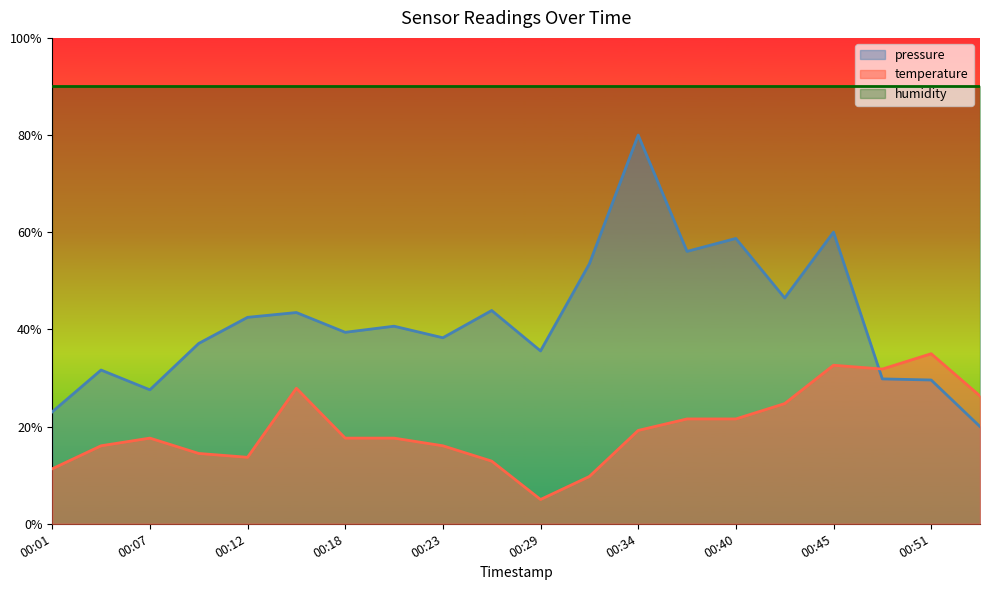

Reading right to left, list all the values displayed in this chart.

pressure: 00:54=20.0	00:51=29.6	00:48=29.8	00:45=60.0	00:43=46.5	00:40=58.7	00:37=56.1	00:34=80.0	00:32=53.5	00:29=35.6	00:26=43.9	00:23=38.3	00:21=40.7	00:18=39.4	00:15=43.5	00:12=42.5	00:10=37.1	00:07=27.6	00:04=31.6	00:01=23.0
temperature: 00:54=26.3	00:51=35.0	00:48=31.8	00:45=32.6	00:43=24.7	00:40=21.6	00:37=21.6	00:34=19.2	00:32=9.7	00:29=5.0	00:26=12.9	00:23=16.1	00:21=17.6	00:18=17.6	00:15=27.9	00:12=13.7	00:10=14.5	00:07=17.6	00:04=16.1	00:01=11.3